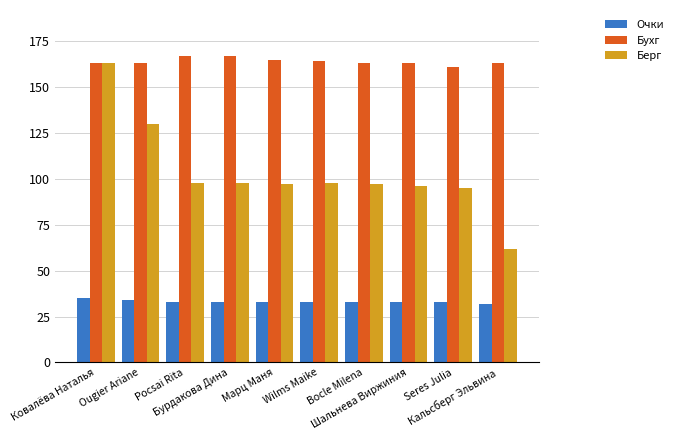

Which series has the largest range (max minus min)?

Берг